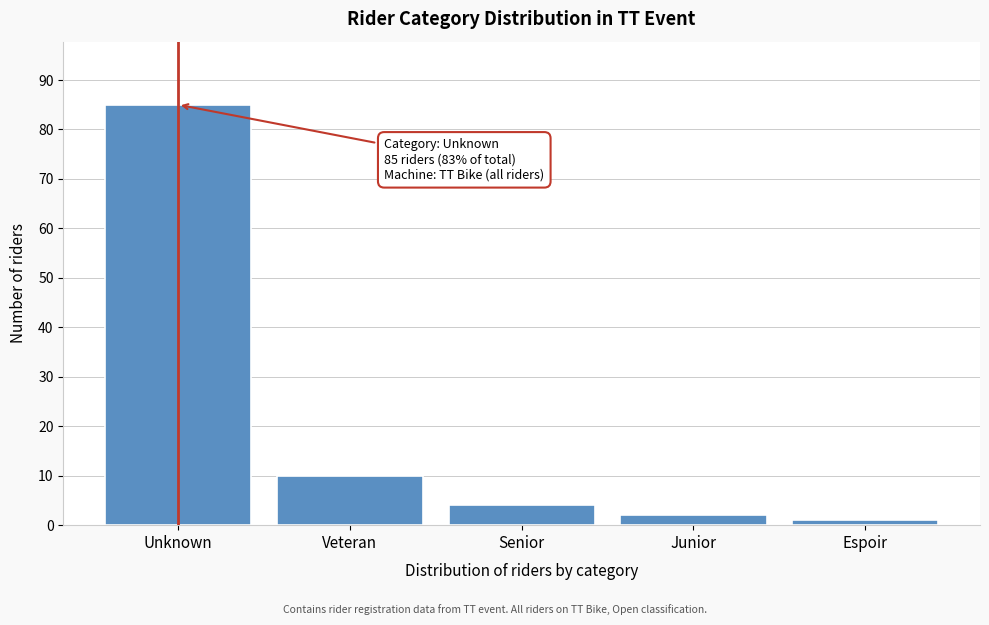

Reading left to right, what are all the values shown in this chart?

85	10	4	2	1